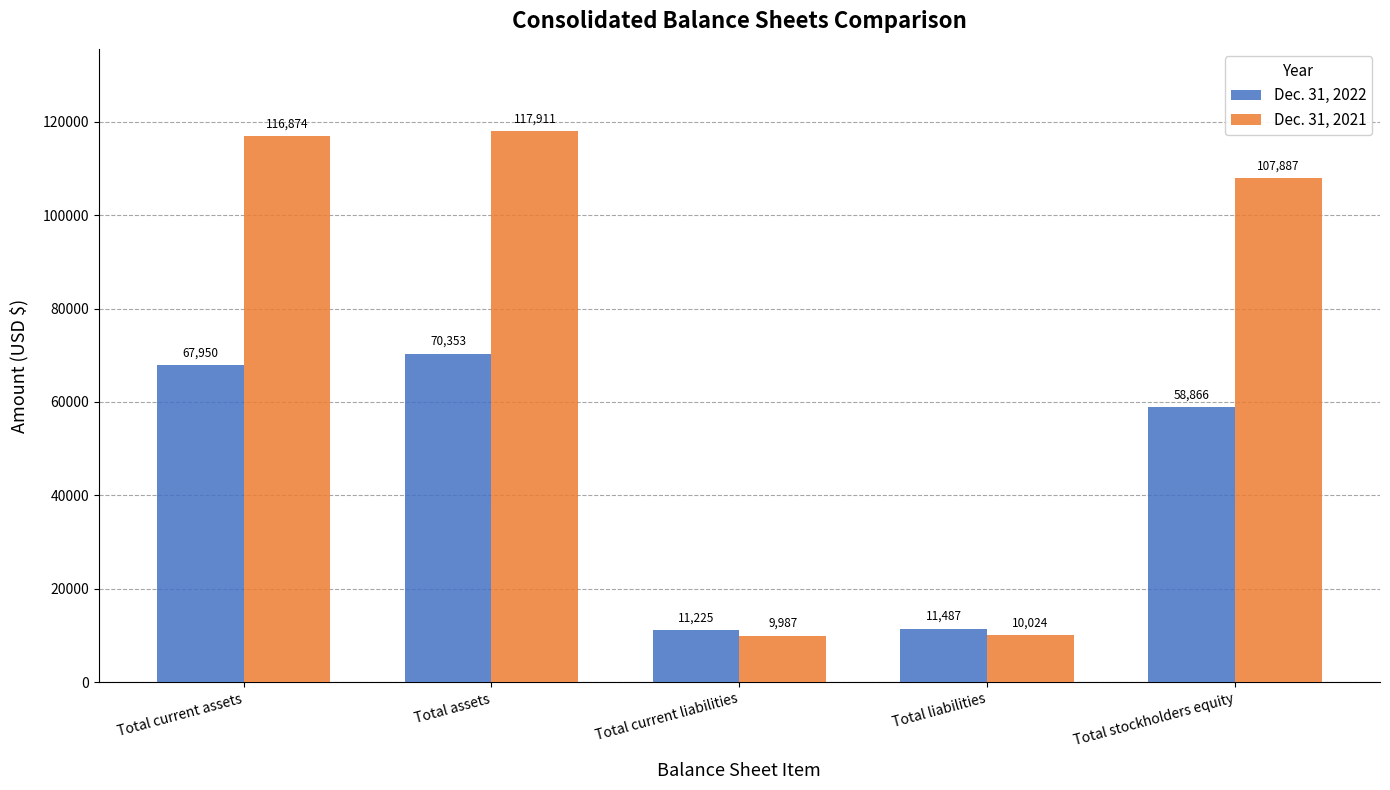

How many series are shown in this chart?

2